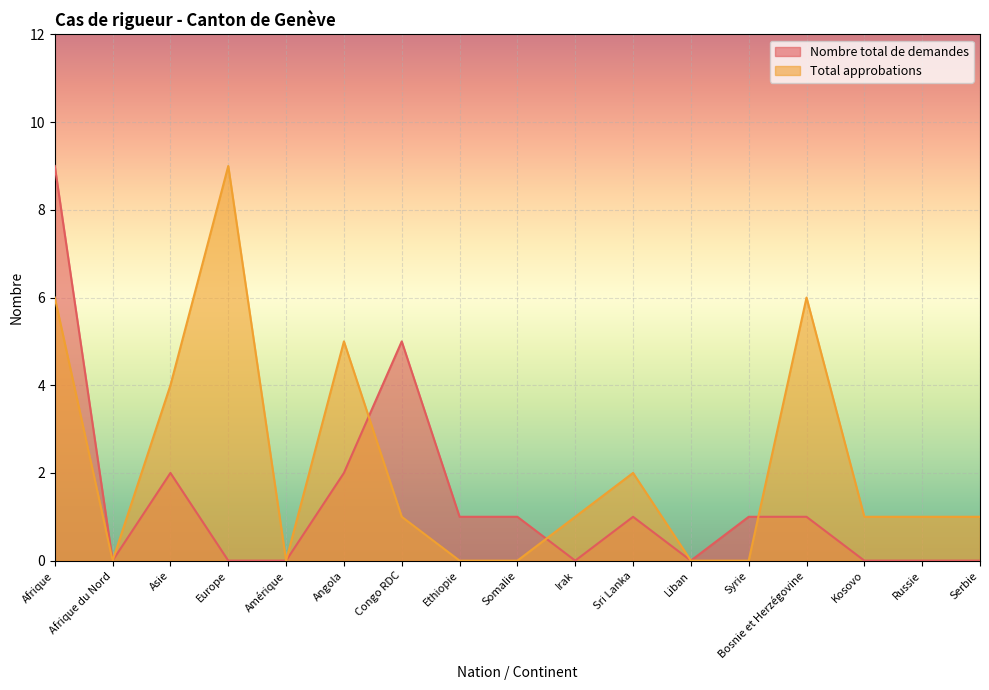

The value of Total approbations at Somalie is 0. True or false?

True